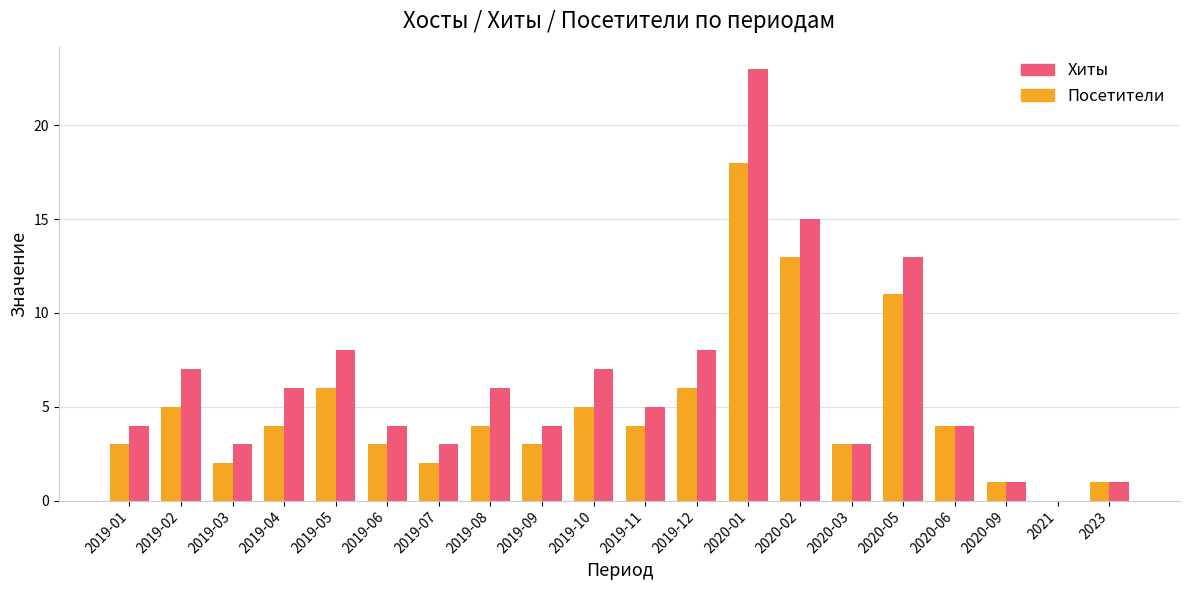

Reading left to right, extract all data points from this chart.

Хиты: 4	7	3	6	8	4	3	6	4	7	5	8	23	15	3	13	4	1	0	1
Посетители: 3	5	2	4	6	3	2	4	3	5	4	6	18	13	3	11	4	1	0	1